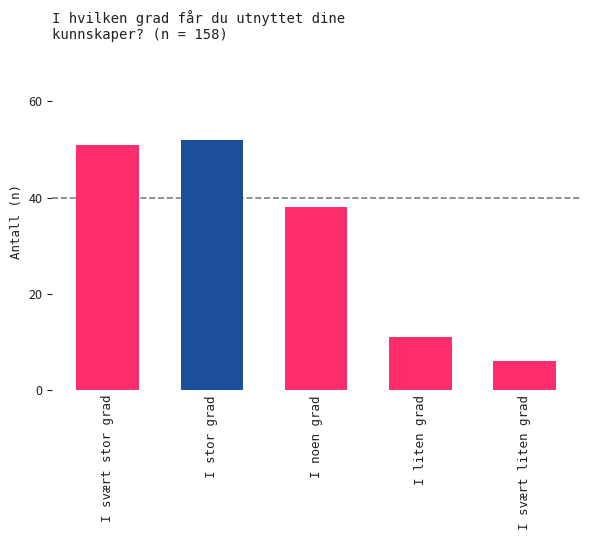

What is the label of the 3rd bar from the left?

I liten grad